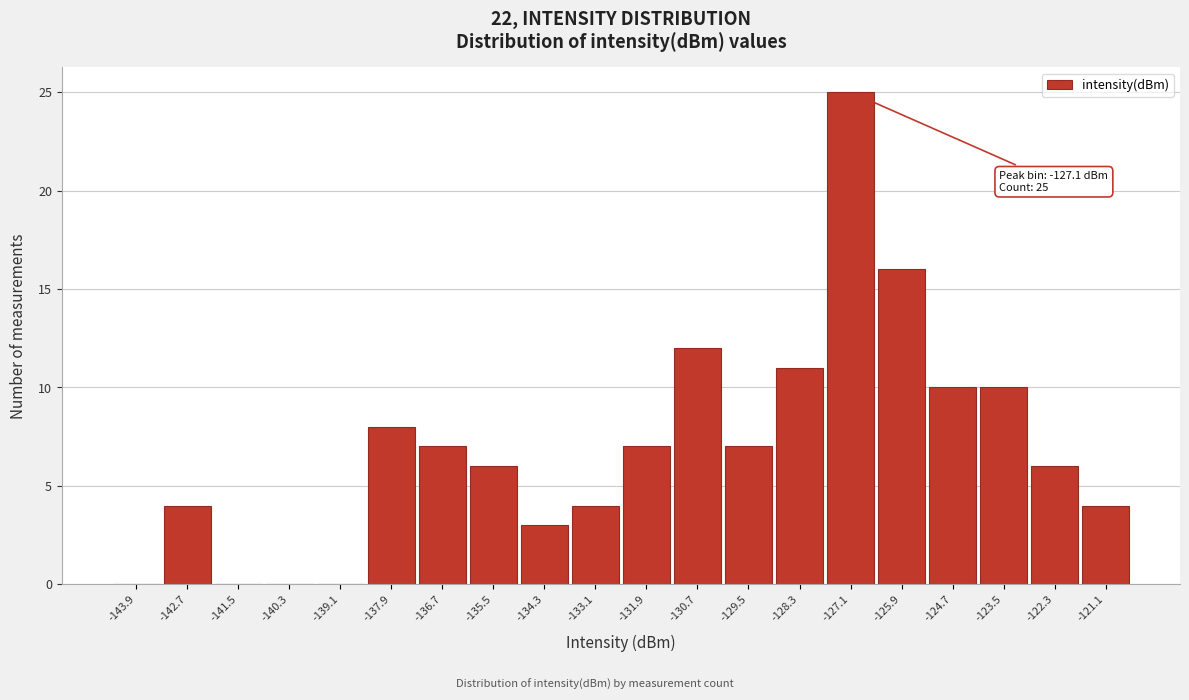

Over which range of the x-axis is the bar tallest?

-127.7 to -126.5